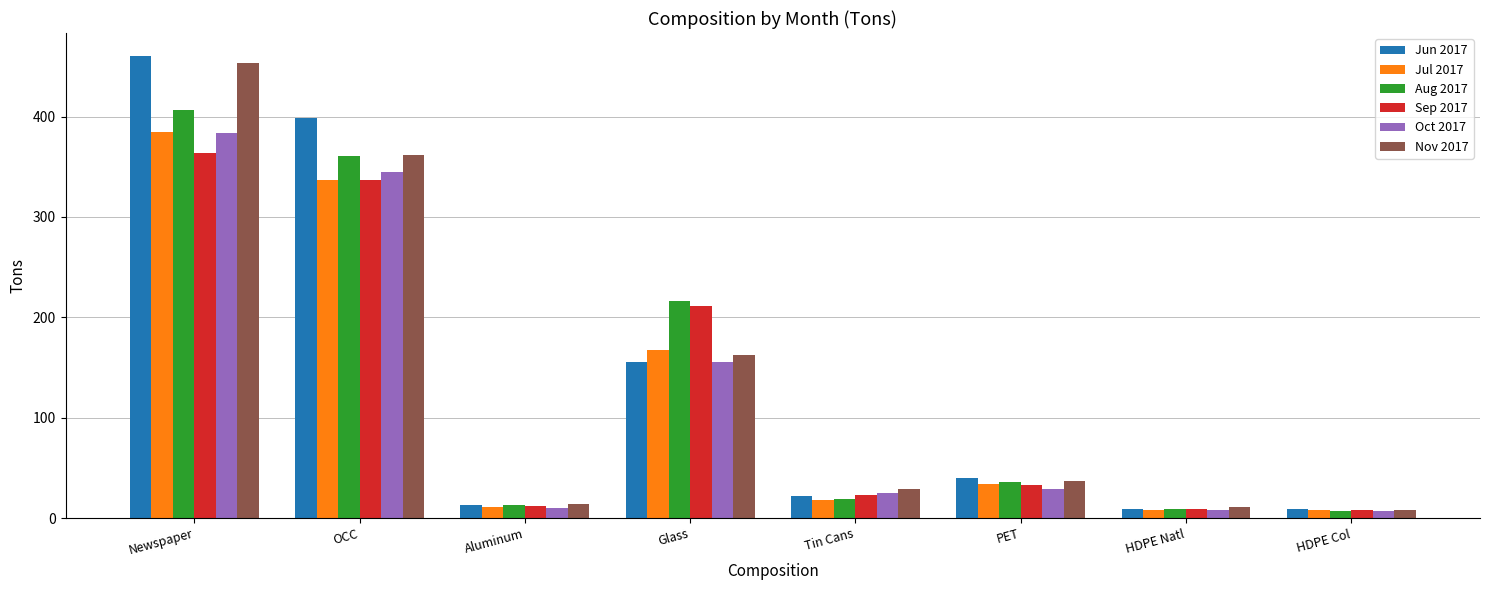

What is the total value across all series at PET?

209.4